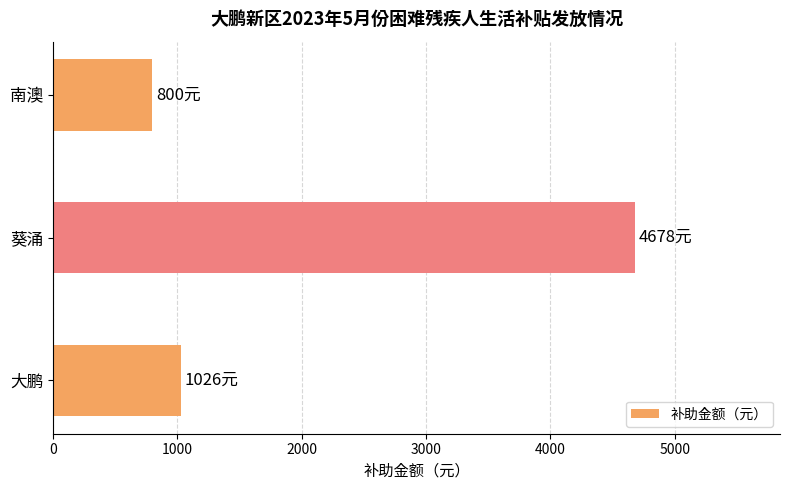

Reading bottom to top, what are all the values shown in this chart?

1026	4678	800